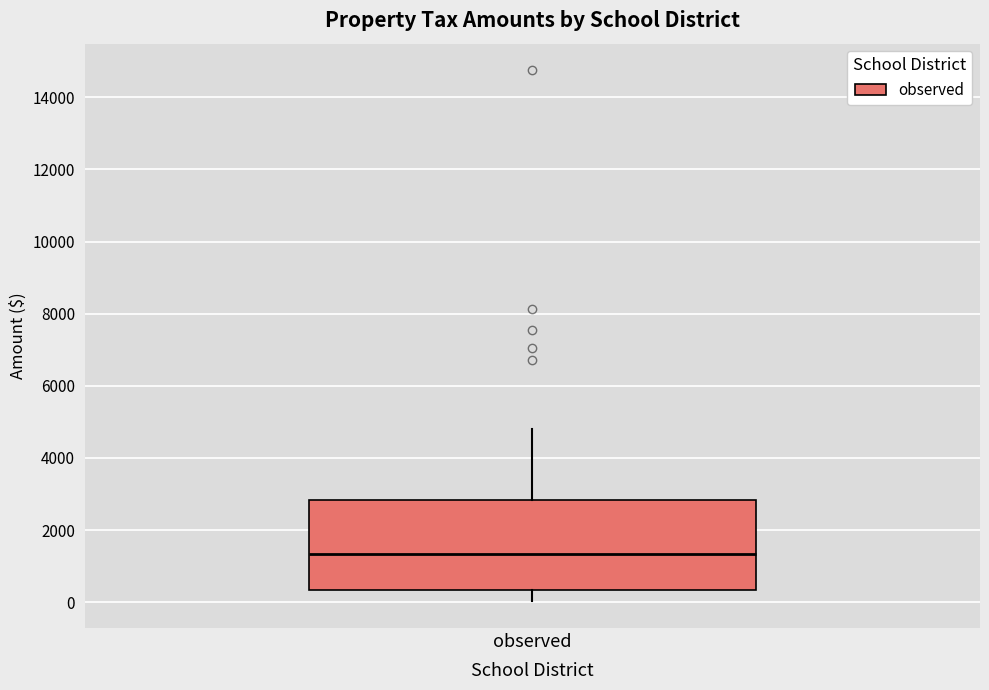

Transcribe this box plot: give where the median line is, the range the box spans, and where the two whiskers end, as read against the y-axis. The values are not printed on the chart, so give them approximately, as read against the axis.

median 1400, box 400 to 2800, whiskers 0 to 4800